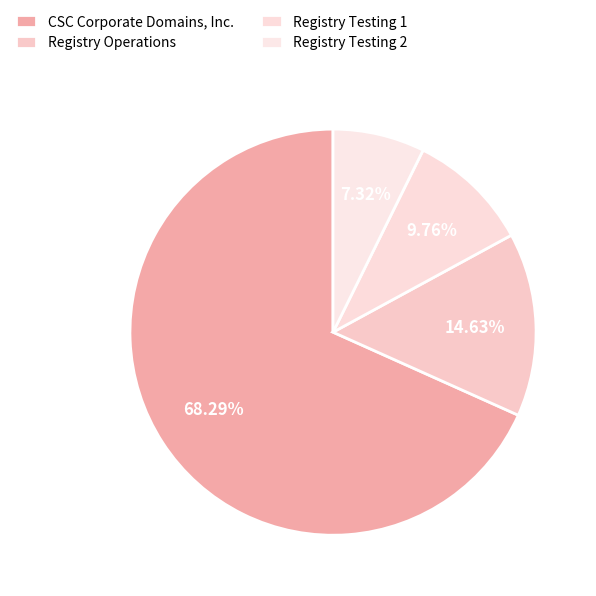

What is the change in value from Registry Operations to Registry Testing 2?

-3